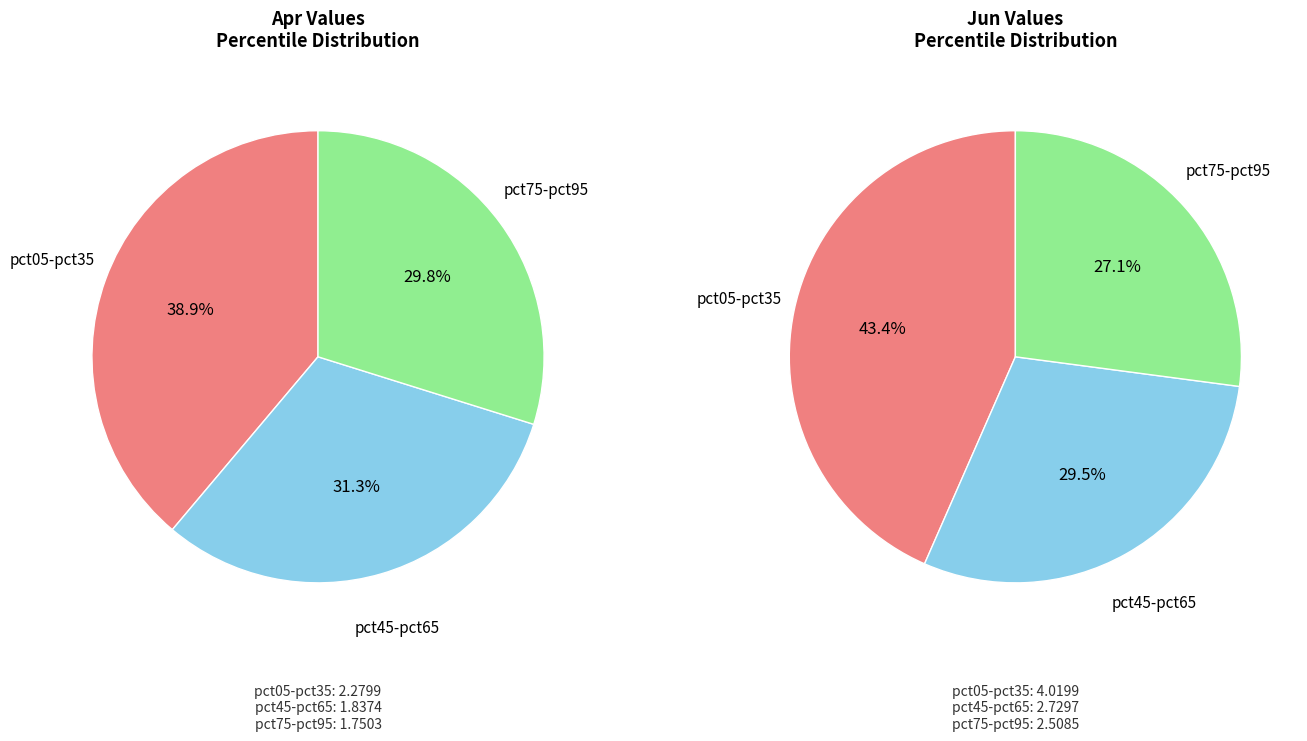

Does values_jun represent more than half of the total?

No